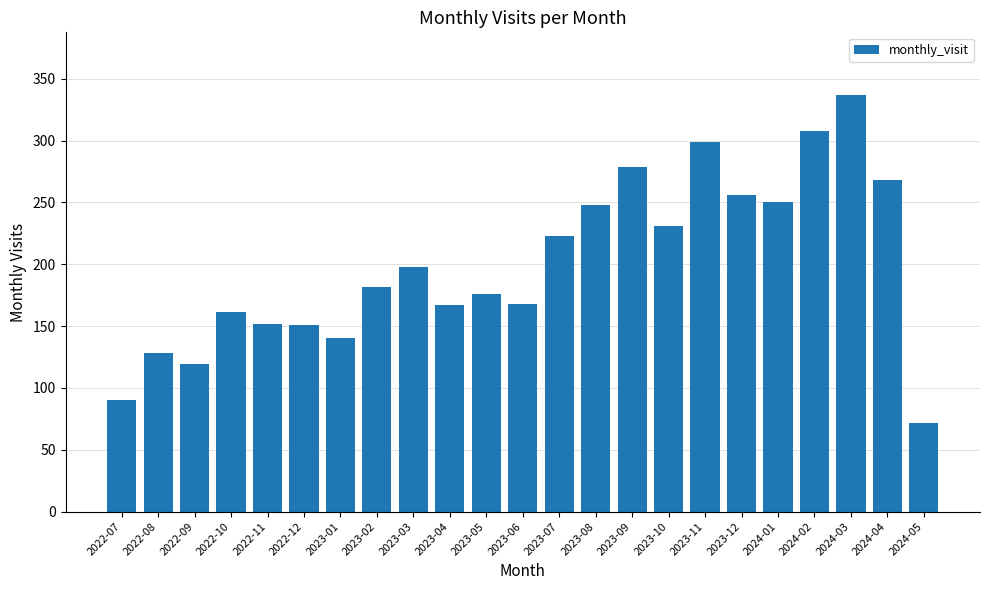

What is the minimum value shown in the chart?

72